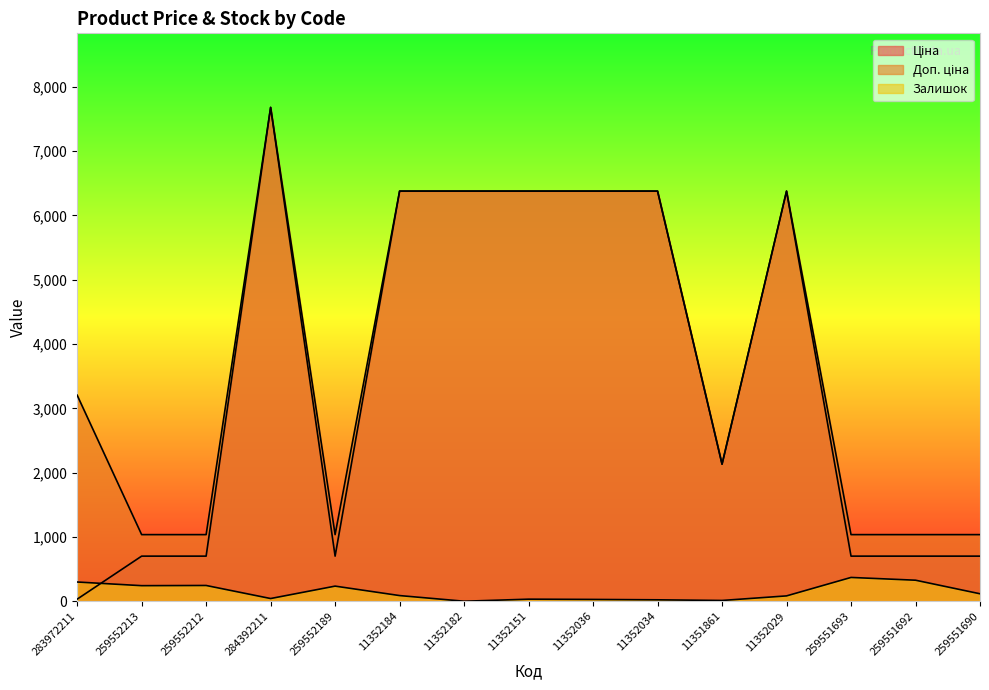

At which category does Доп. ціна reach its first local peak?

284392211